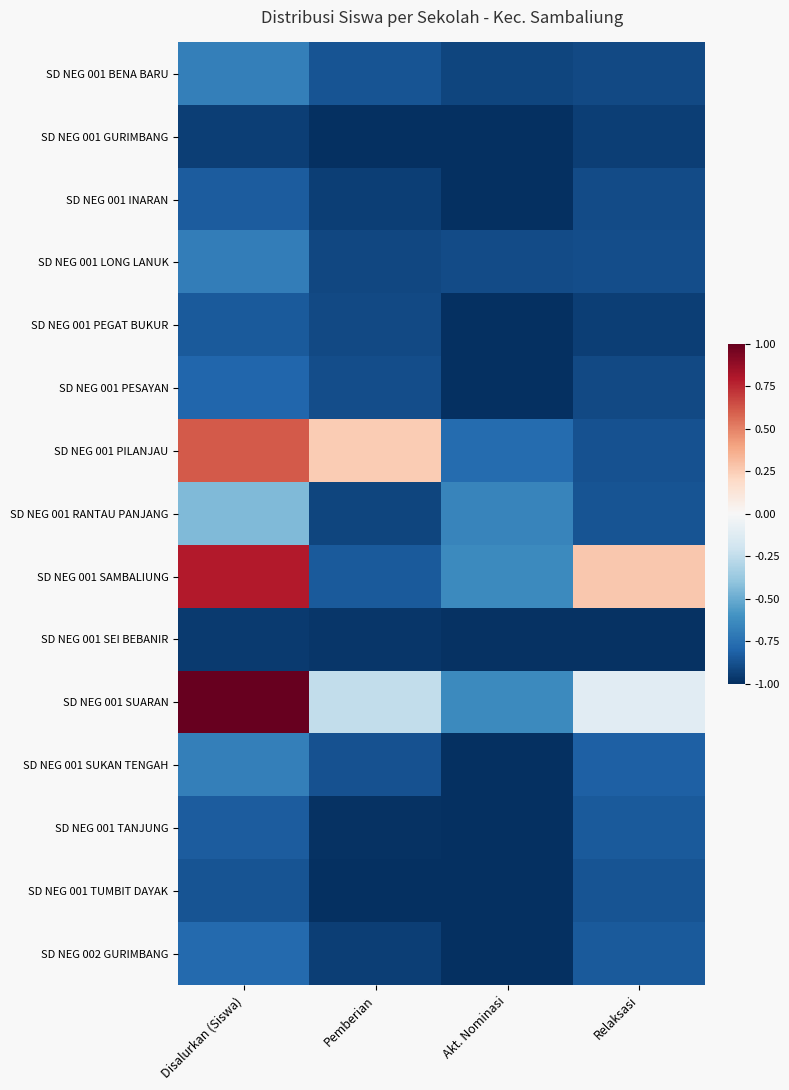

Reading left to right, transcribe all the data shown in this chart.

SD NEG 001 BENA BARU: Disalurkan (Siswa)=-0.7	Pemberian=-0.9	Akt. Nominasi=-0.9	Relaksasi=-0.9
SD NEG 001 GURIMBANG: Disalurkan (Siswa)=-0.9	Pemberian=-1.0	Akt. Nominasi=-1.0	Relaksasi=-0.9
SD NEG 001 INARAN: Disalurkan (Siswa)=-0.8	Pemberian=-0.9	Akt. Nominasi=-1.0	Relaksasi=-0.9
SD NEG 001 LONG LANUK: Disalurkan (Siswa)=-0.7	Pemberian=-0.9	Akt. Nominasi=-0.9	Relaksasi=-0.9
SD NEG 001 PEGAT BUKUR: Disalurkan (Siswa)=-0.8	Pemberian=-0.9	Akt. Nominasi=-1.0	Relaksasi=-0.9
SD NEG 001 PESAYAN: Disalurkan (Siswa)=-0.8	Pemberian=-0.9	Akt. Nominasi=-1.0	Relaksasi=-0.9
SD NEG 001 PILANJAU: Disalurkan (Siswa)=0.6	Pemberian=0.3	Akt. Nominasi=-0.8	Relaksasi=-0.9
SD NEG 001 RANTAU PANJANG: Disalurkan (Siswa)=-0.4	Pemberian=-0.9	Akt. Nominasi=-0.7	Relaksasi=-0.9
SD NEG 001 SAMBALIUNG: Disalurkan (Siswa)=0.8	Pemberian=-0.8	Akt. Nominasi=-0.6	Relaksasi=0.3
SD NEG 001 SEI BEBANIR: Disalurkan (Siswa)=-1.0	Pemberian=-1.0	Akt. Nominasi=-1.0	Relaksasi=-1.0
SD NEG 001 SUARAN: Disalurkan (Siswa)=1.0	Pemberian=-0.2	Akt. Nominasi=-0.6	Relaksasi=-0.1
SD NEG 001 SUKAN TENGAH: Disalurkan (Siswa)=-0.7	Pemberian=-0.9	Akt. Nominasi=-1.0	Relaksasi=-0.8
SD NEG 001 TANJUNG: Disalurkan (Siswa)=-0.8	Pemberian=-1.0	Akt. Nominasi=-1.0	Relaksasi=-0.8
SD NEG 001 TUMBIT DAYAK: Disalurkan (Siswa)=-0.9	Pemberian=-1.0	Akt. Nominasi=-1.0	Relaksasi=-0.9
SD NEG 002 GURIMBANG: Disalurkan (Siswa)=-0.8	Pemberian=-0.9	Akt. Nominasi=-1.0	Relaksasi=-0.8